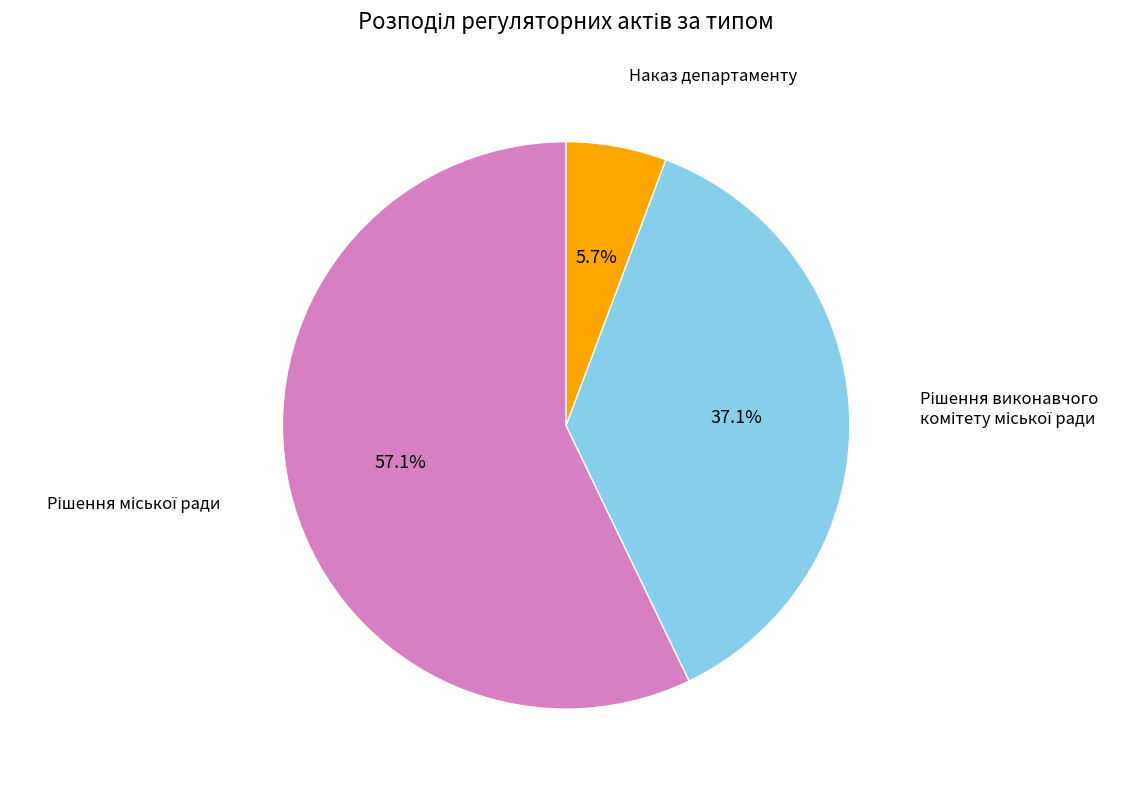

How many slices are in this pie chart?

3